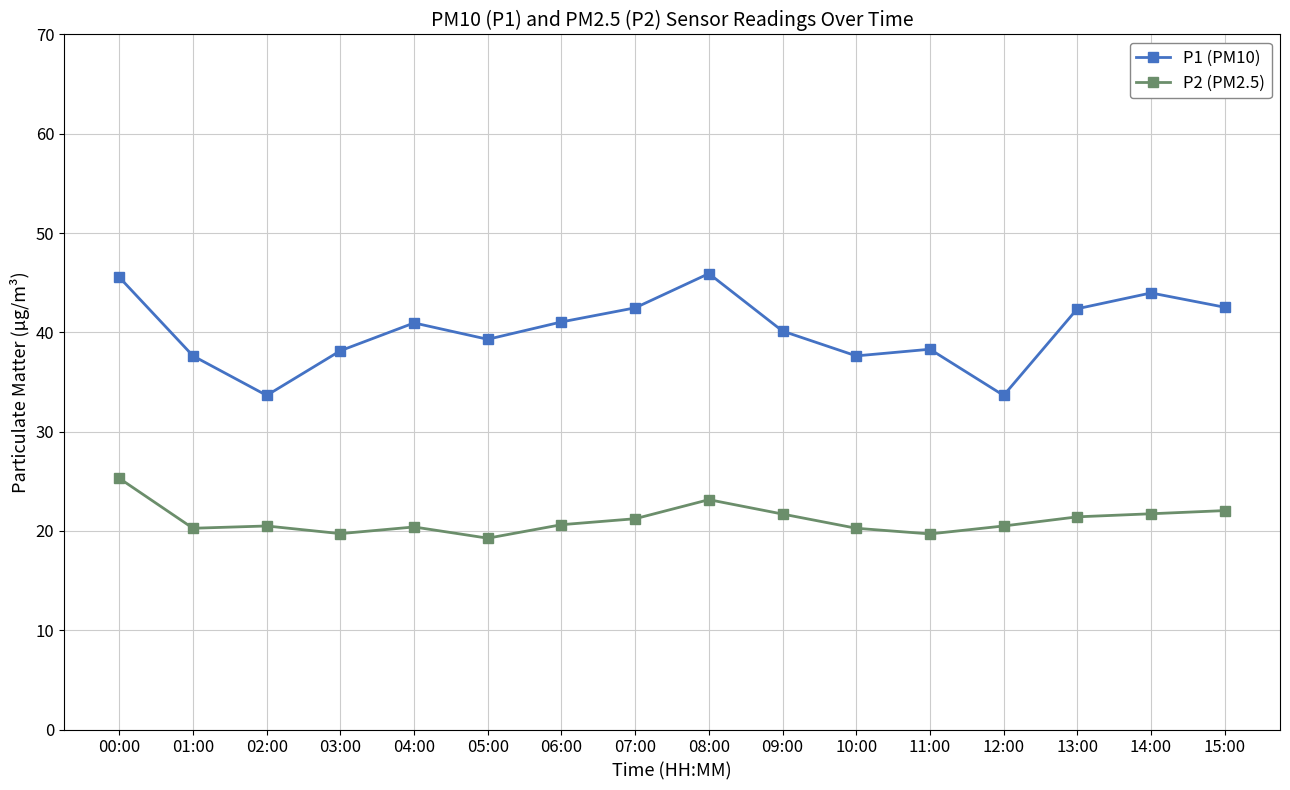

What is the difference between the maximum and minimum values in the P1 (PM10) series?

12.3